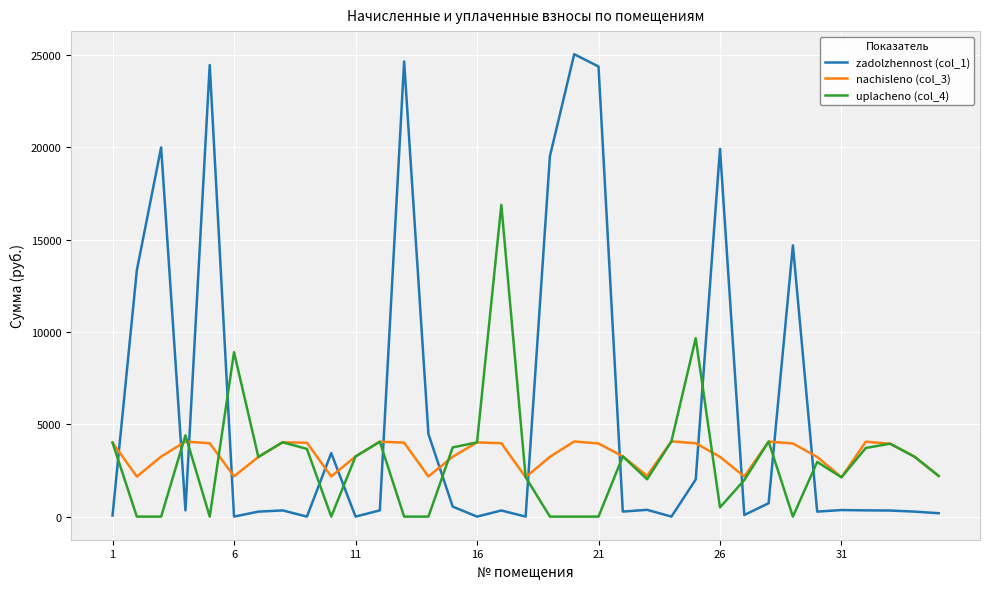

Which series has the largest total across all categories?

zadolzhennost (col_1)